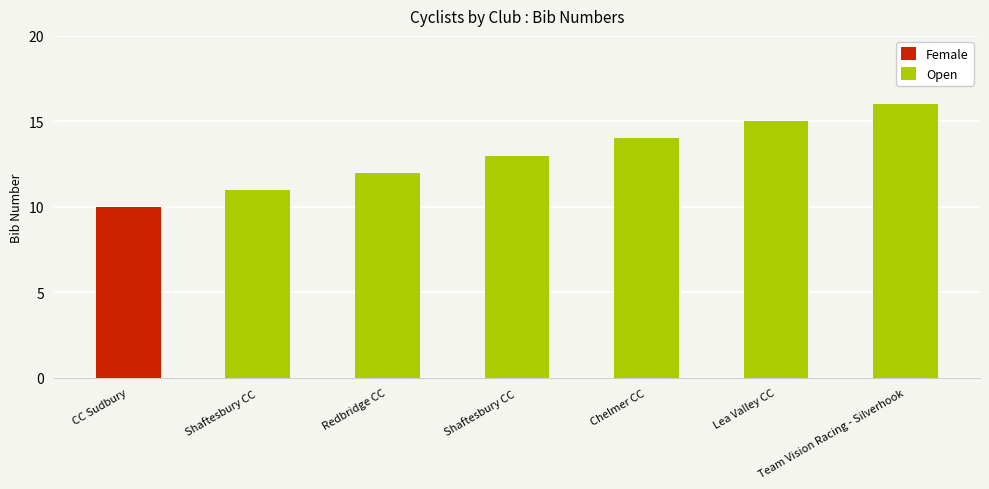

Where is the data nearest to the value 13?

Shaftesbury CC